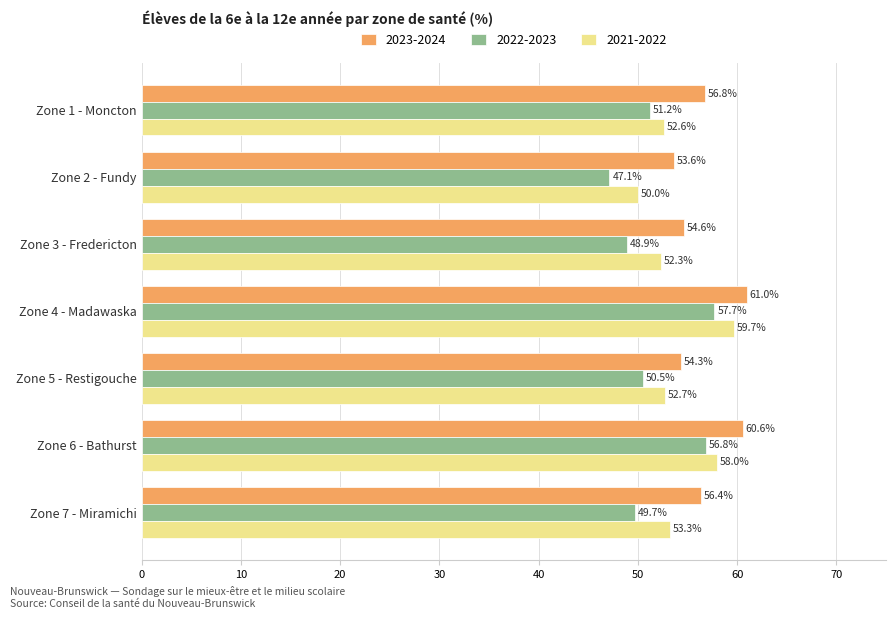

What is the difference between the 2023-2024 values at Zone 2 - Fundy and Zone 5 - Restigouche?

0.7